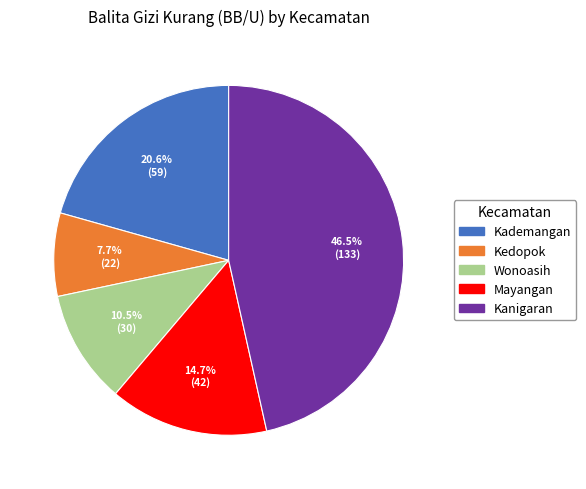

What is the ratio of the value at Kedopok to the value at Wonoasih?

0.7